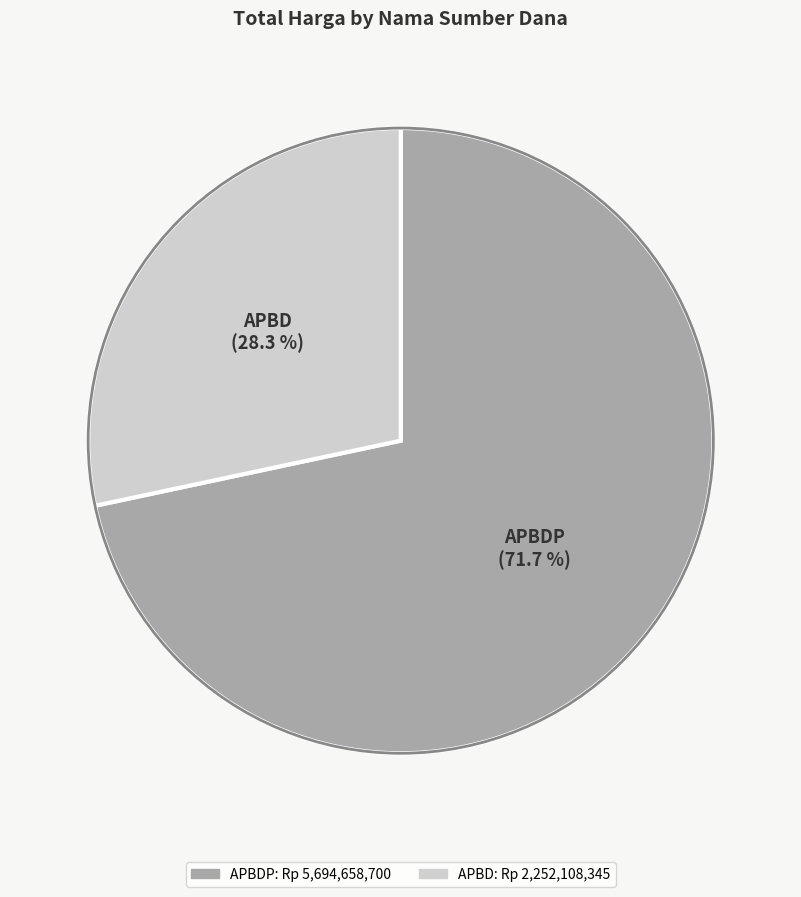

Is there any slice that represents more than half of the pie?

Yes